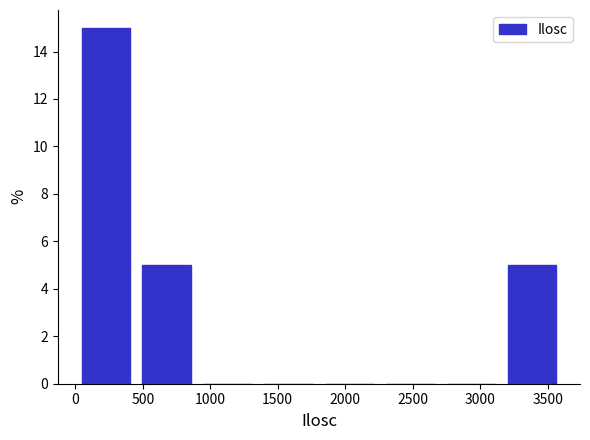

Reading left to right, list every bar in this chart as the range it spans on the x-axis followed by its height. Neither the bar edges nor the heights are printed on the chart, so give them approximately, as read against the axes.

0 to 450: 15
450 to 900: 5
900 to 1350: 0
1350 to 1800: 0
1800 to 2250: 0
2250 to 2700: 0
2700 to 3150: 0
3150 to 3600: 5